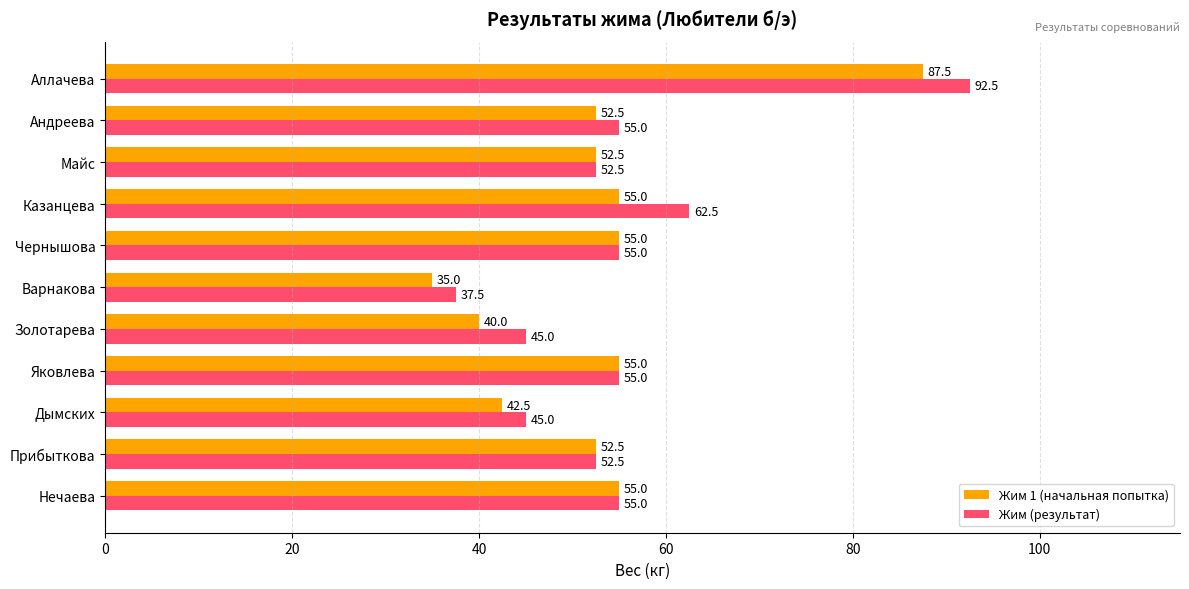

What is the greatest value displayed?

92.5